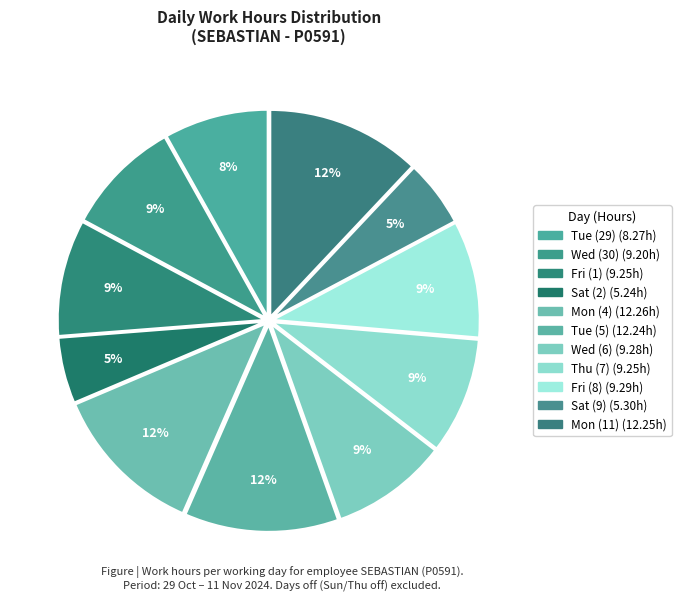

Is it true that Tue (29) is 8% of the pie?

True